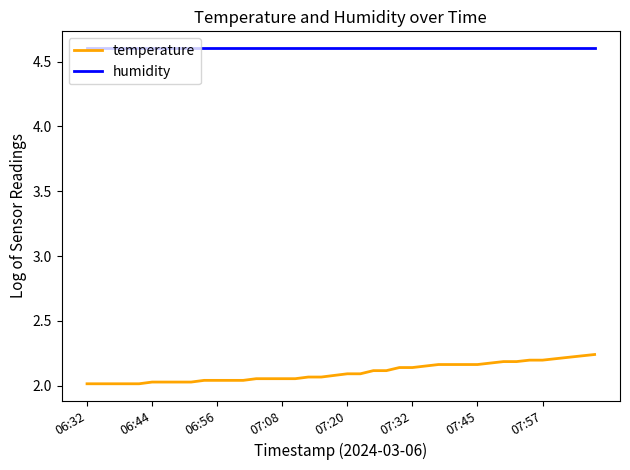

True or false: humidity and temperature intersect in this chart.

False